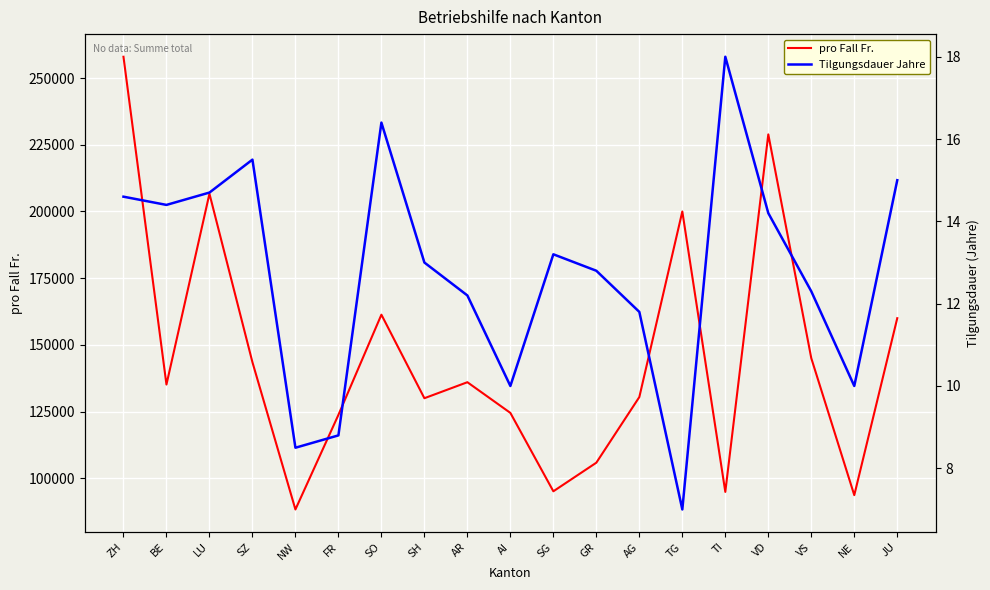

Is it true that Tilgungsdauer Jahre equals 4.0 at NW?

False